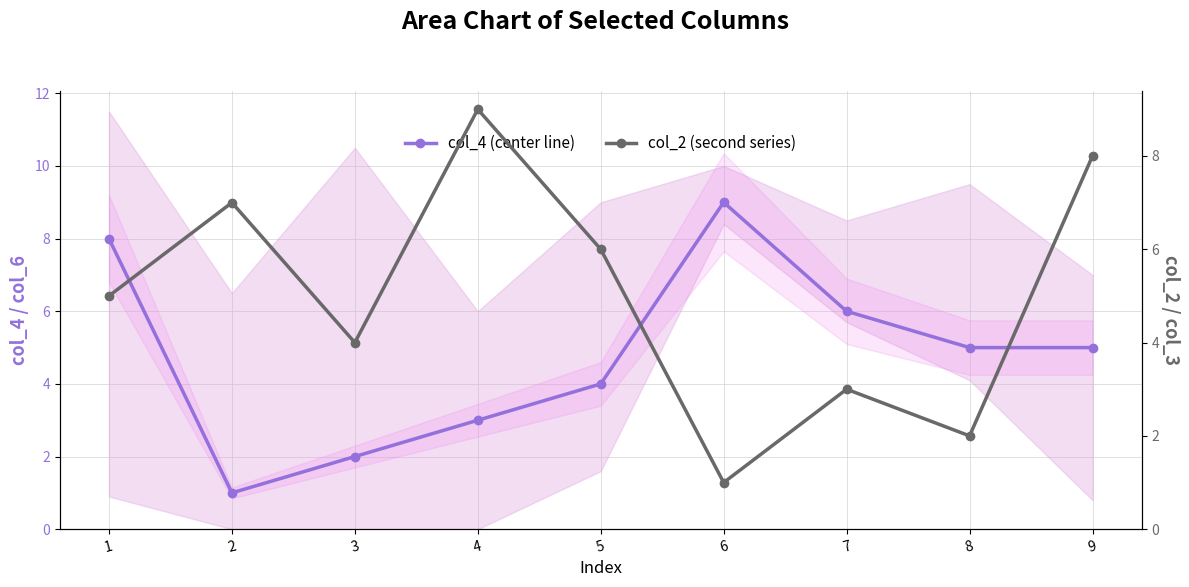

At which category does the chart reach its peak across all series?

6